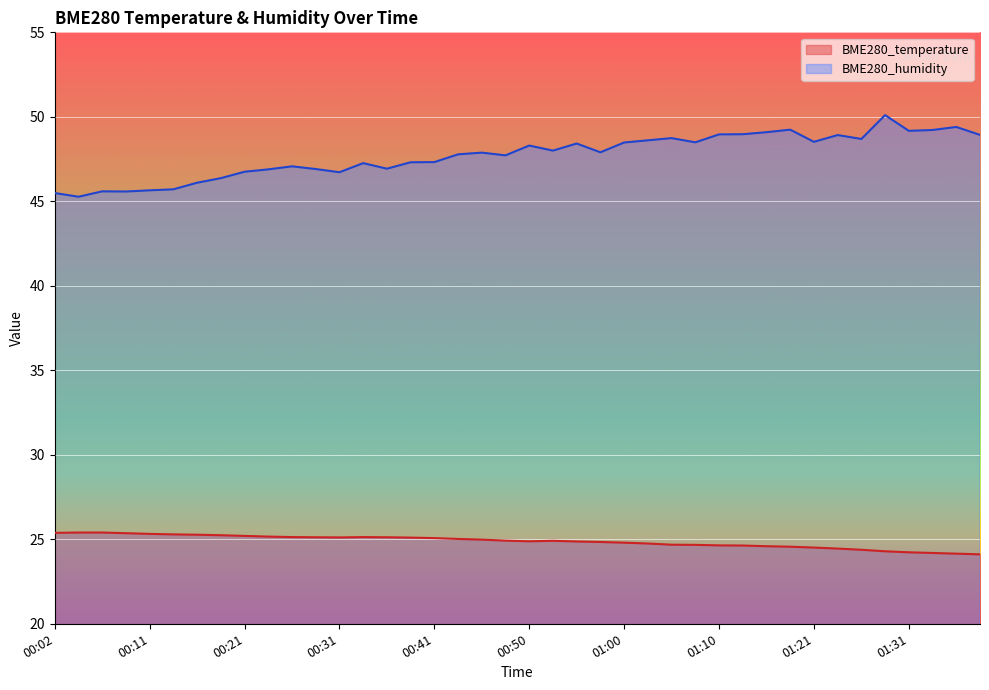

Rank the series by their average value, from lowest to highest.

BME280_temperature, BME280_humidity